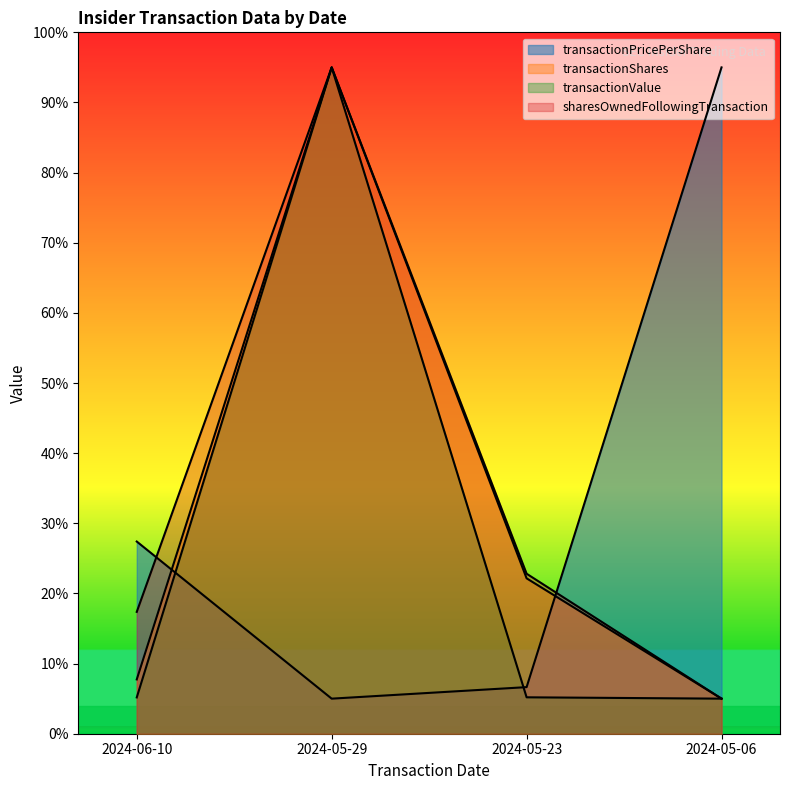

After their last crossing, which series has the higher values: transactionValue or transactionPricePerShare?

transactionPricePerShare